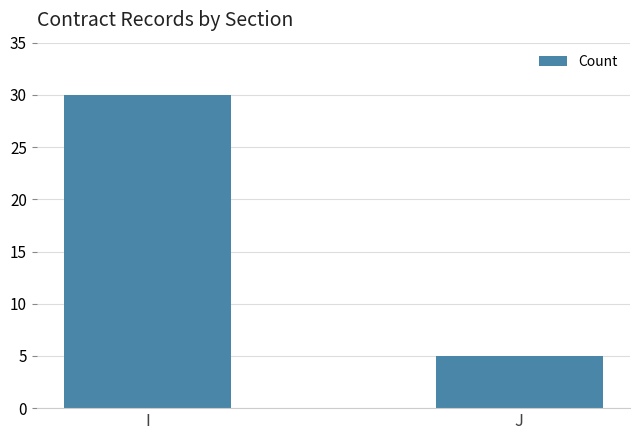

What is the difference between the maximum and minimum values?

25